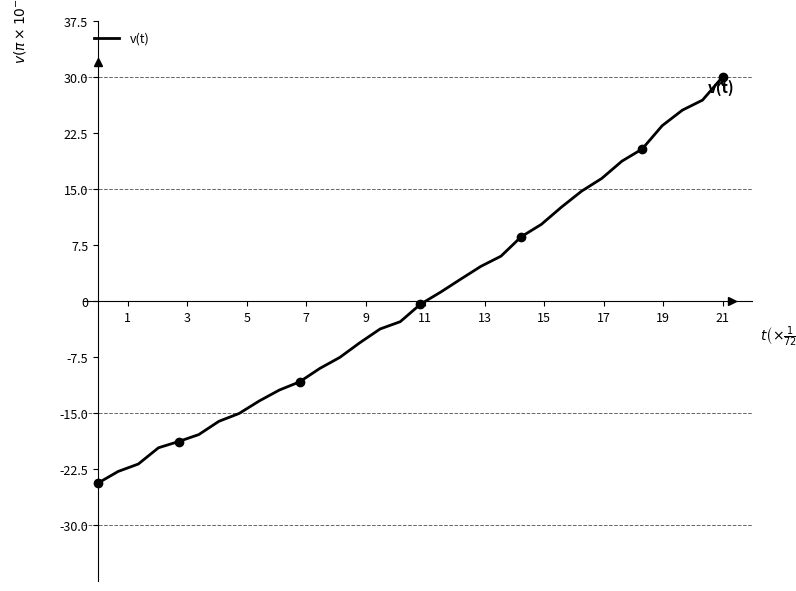

What is the greatest value displayed?

30.0